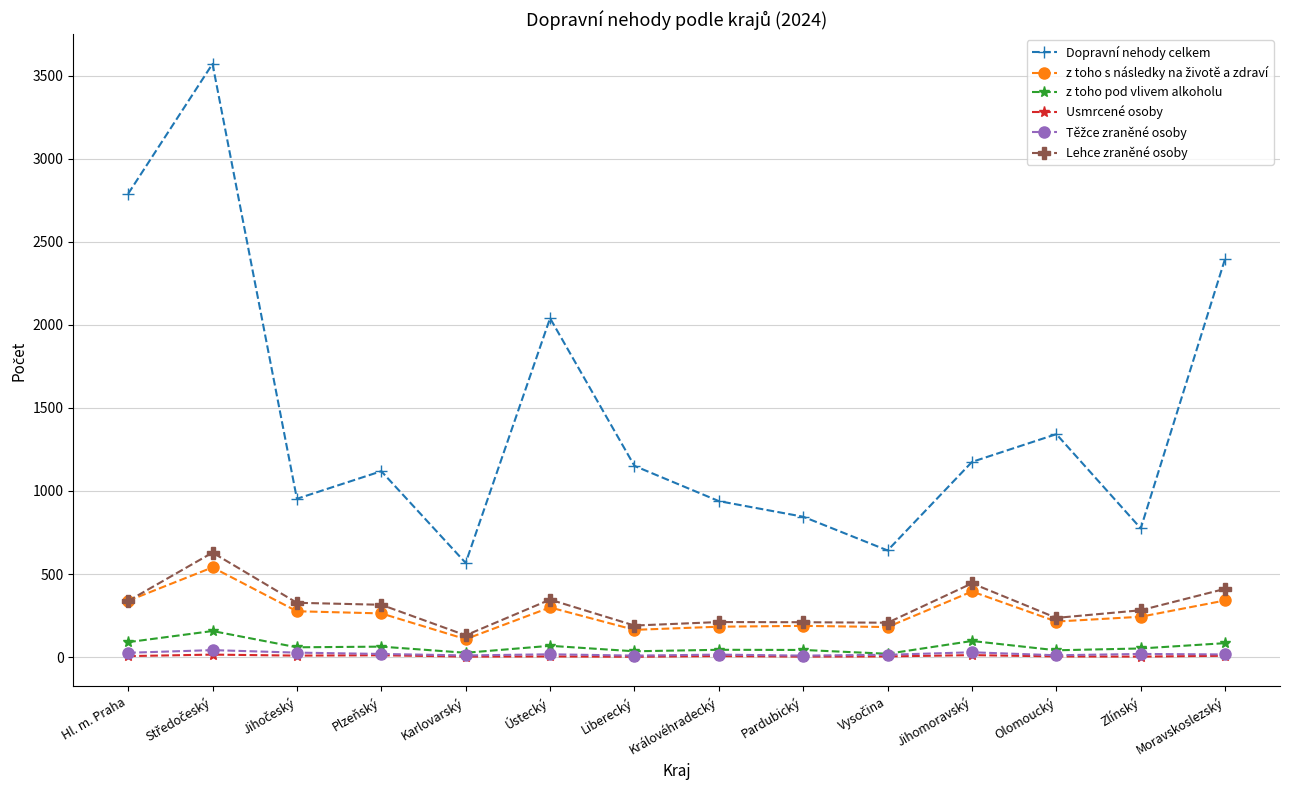

Which series has the largest total across all categories?

Dopravní nehody celkem